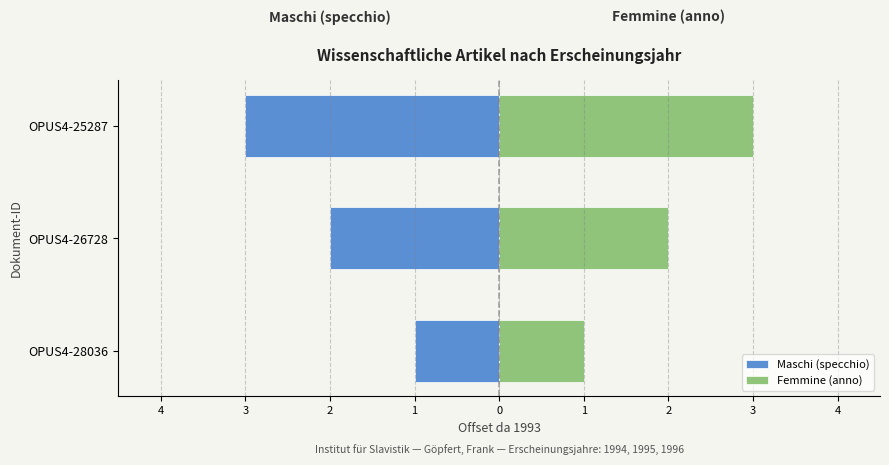

What is the greatest value displayed?

3